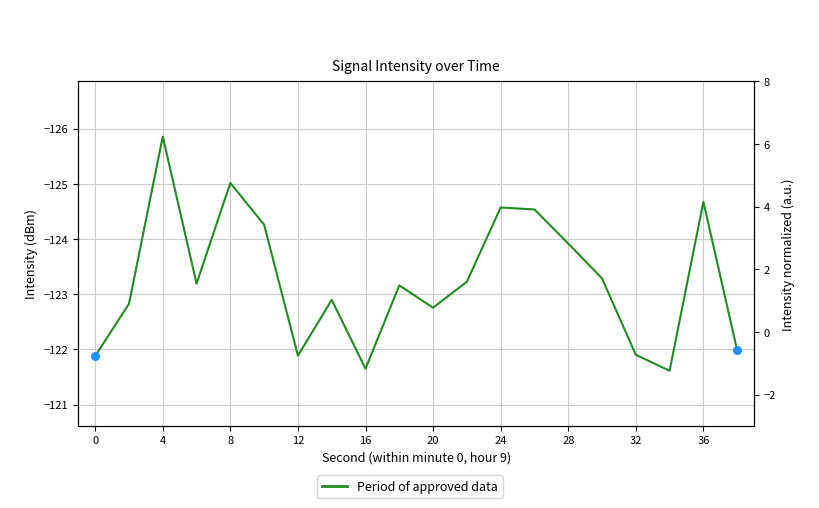

Which series has the largest total across all categories?

Period of approved data